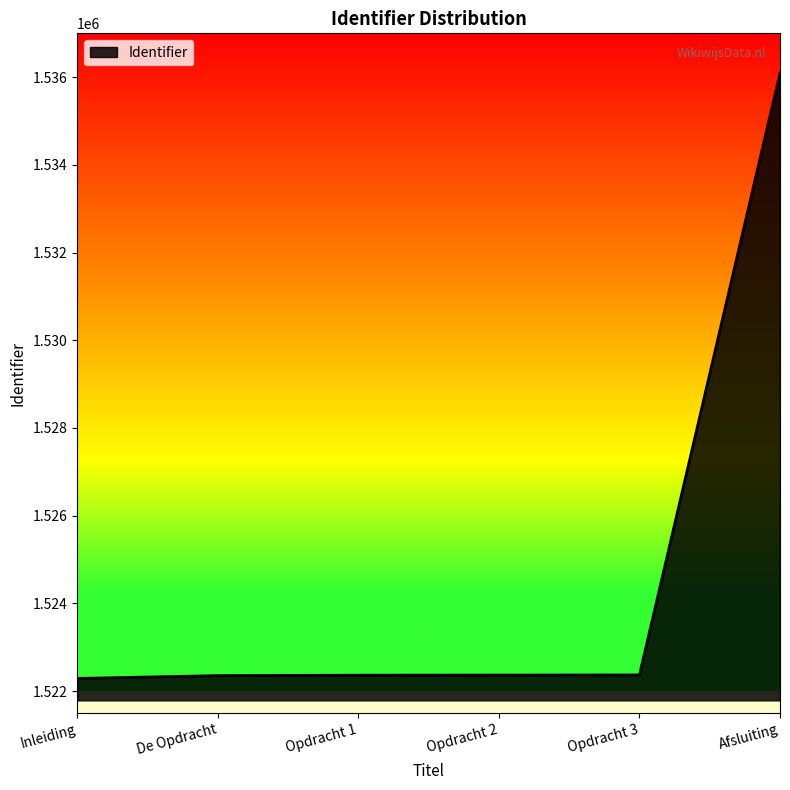

Approximately how many times larger is the value at Opdracht 2 compared to Inleiding?

1.0